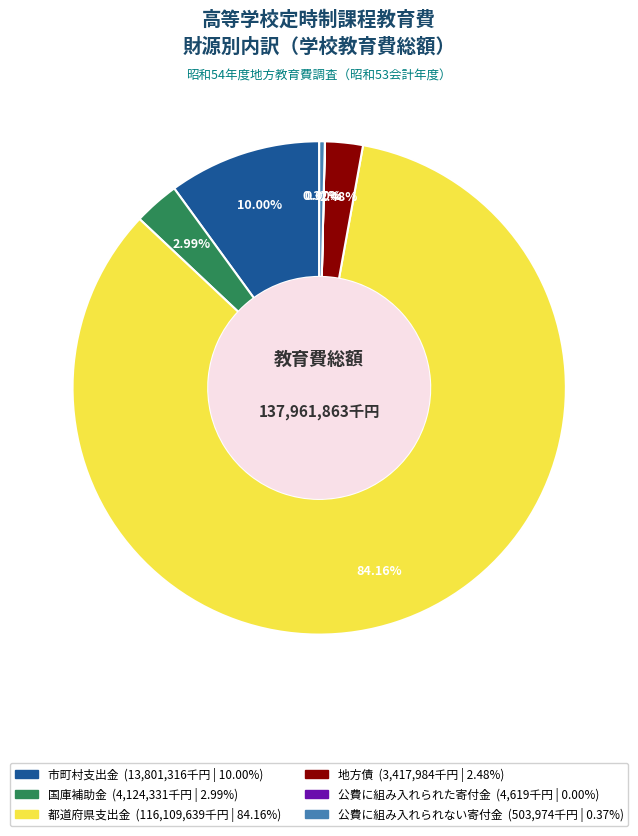

Which slice is the largest?

都道府県支出金